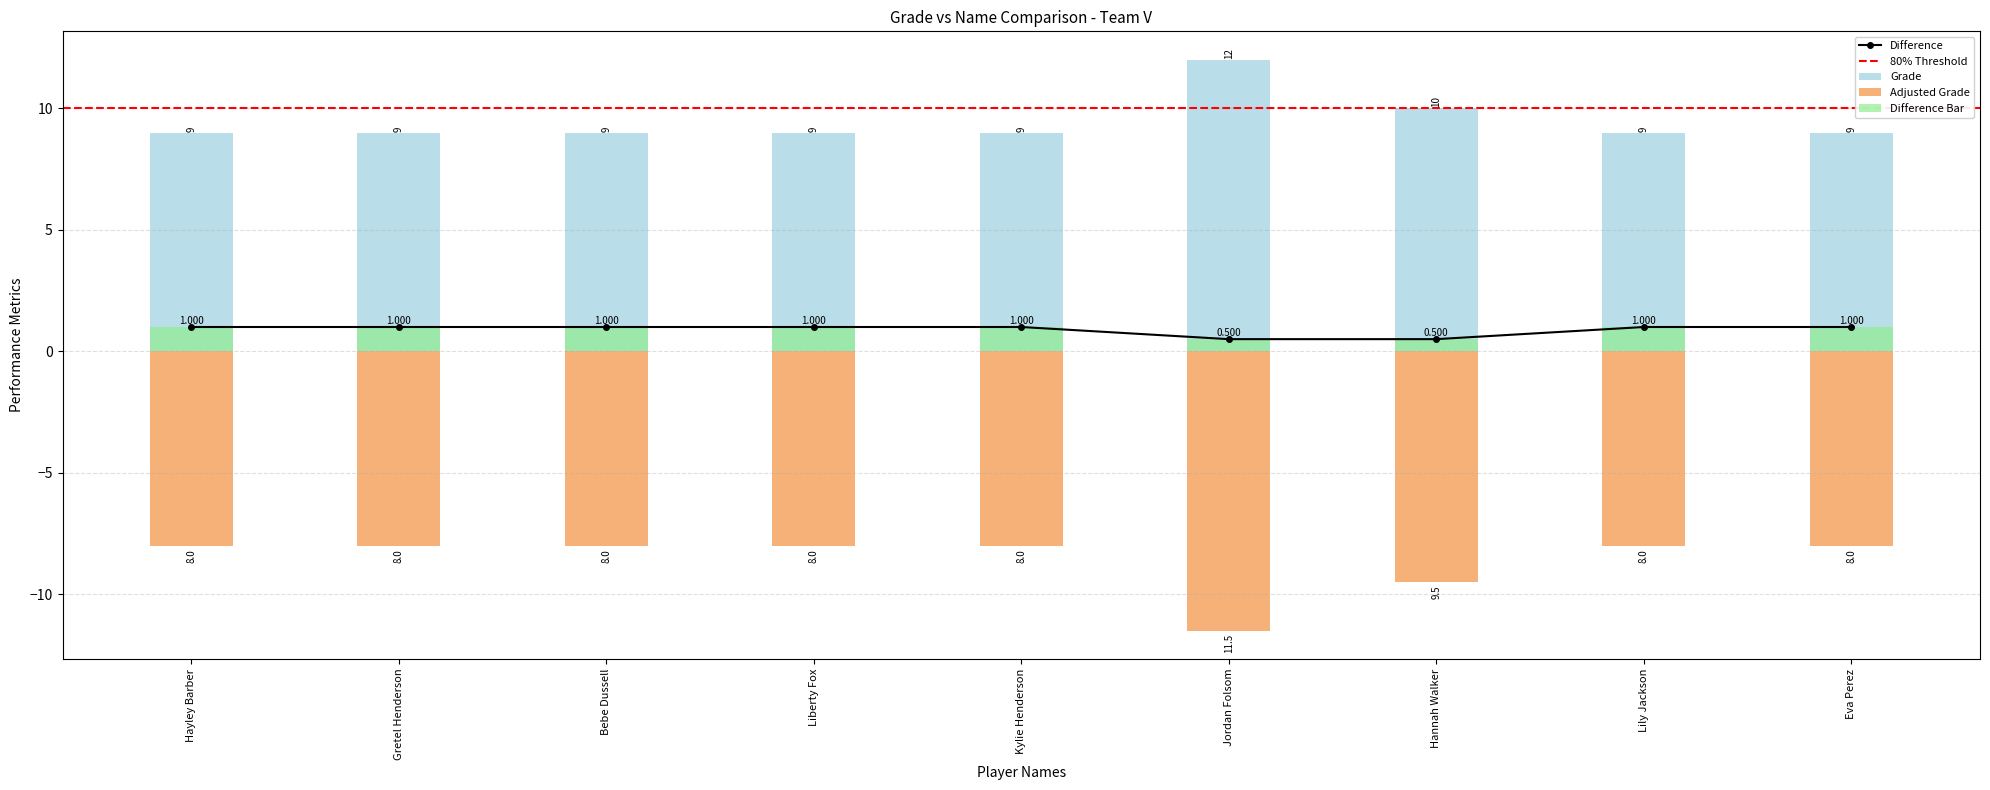

Reading left to right, what are all the values shown in this chart?

Hayley Barber=9	Gretel Henderson=9	Bebe Dussell=9	Liberty Fox=9	Kylie Henderson=9	Jordan Folsom=12	Hannah Walker=10	Lily Jackson=9	Eva Perez=9